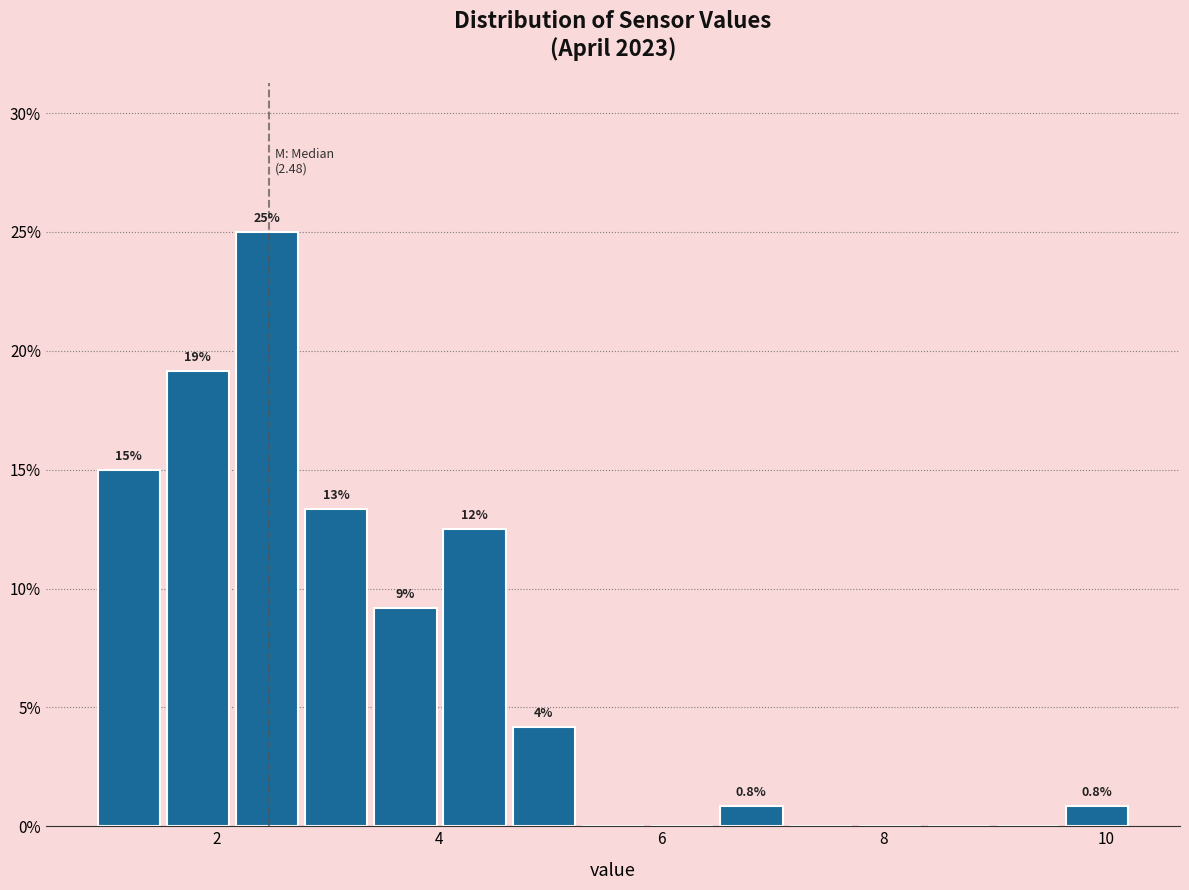

Around what value on the x-axis is the tallest bar? Give the approximate position of its centre, as read against the axis.

2.4